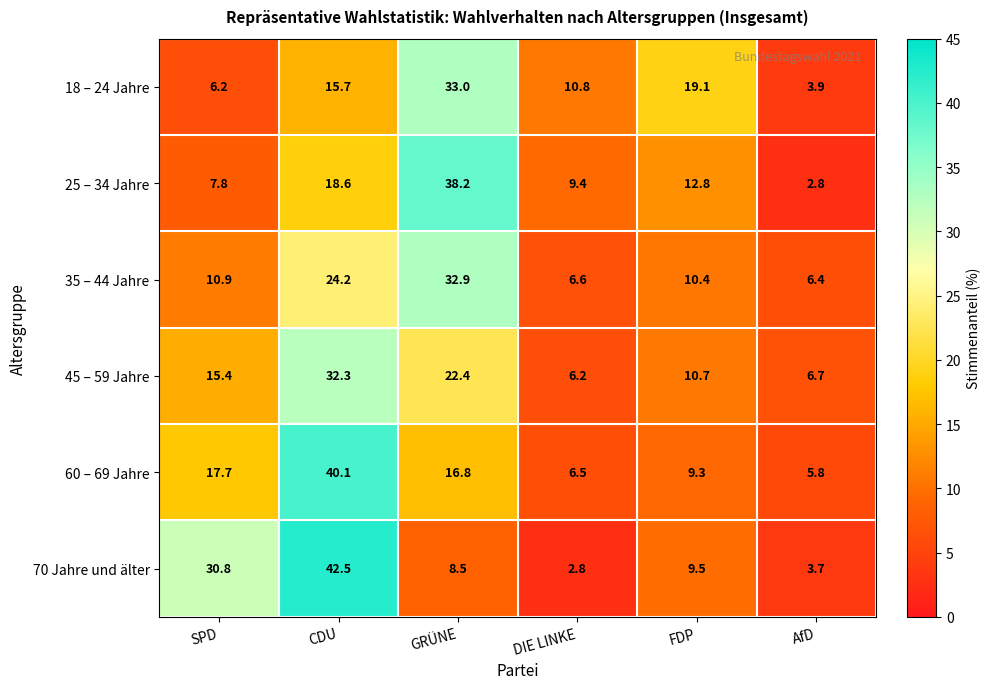

What is the greatest value displayed?

42.5